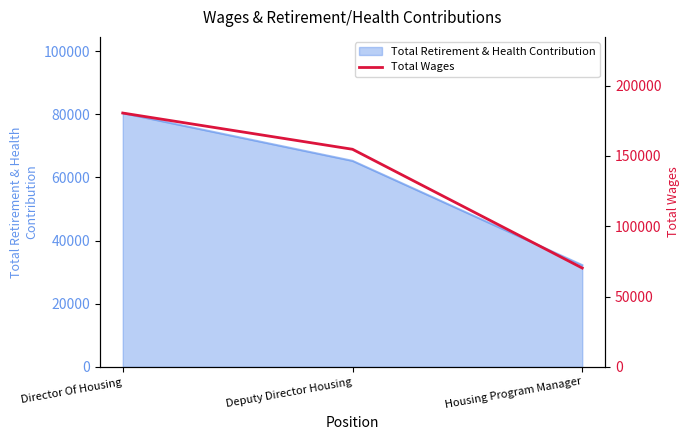

What is the difference between the second highest and minimum values?

84421